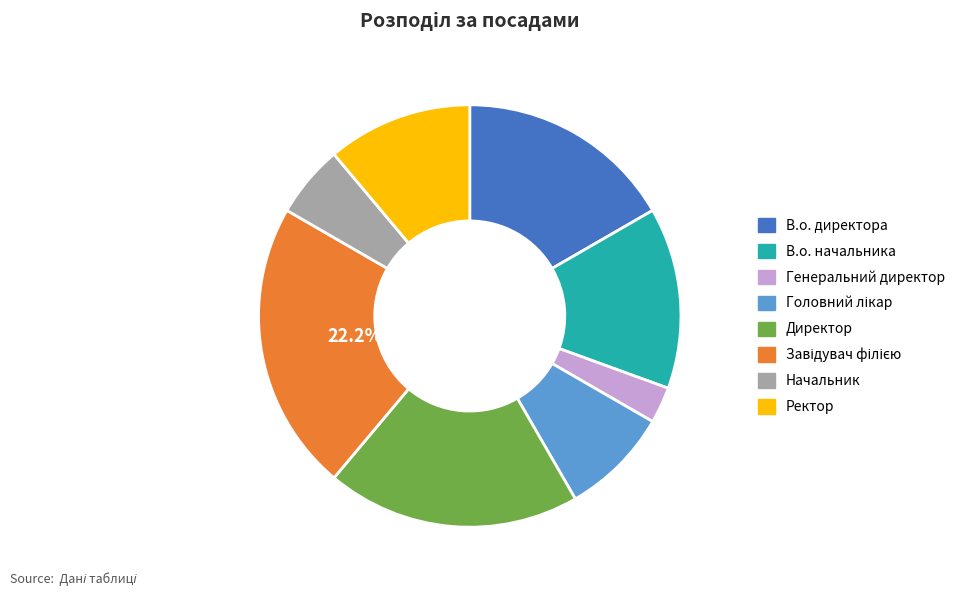

Between Директор and Генеральний директор, which is larger?

Директор